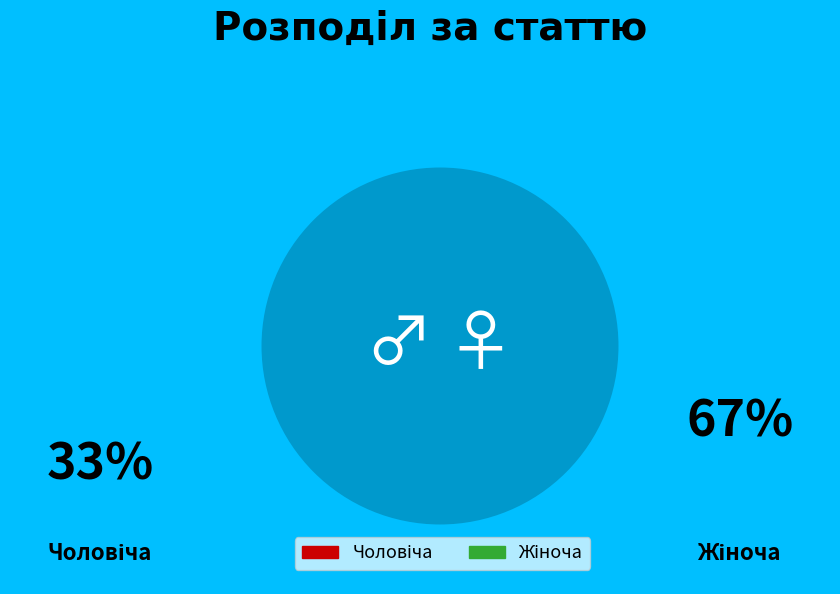

What percentage is NOT represented by Жіноча?

33.3%